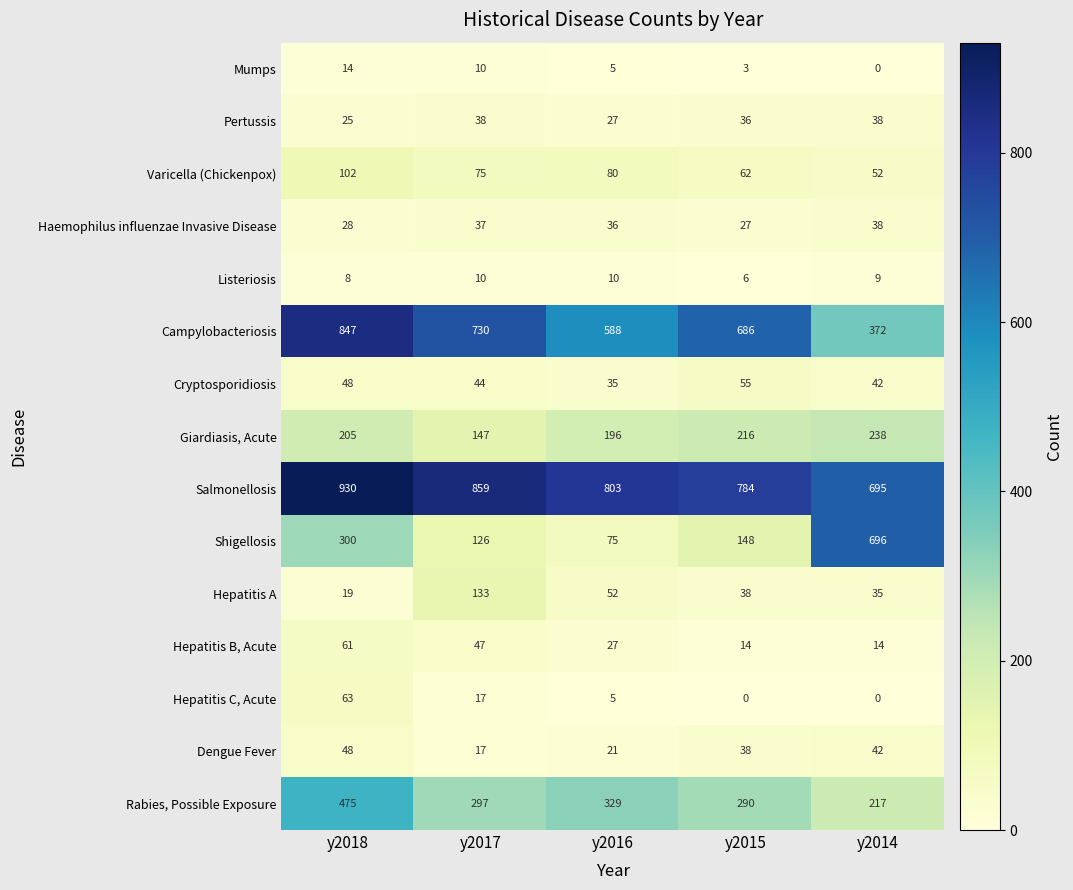

What is the total value across all series at y2018?

3173